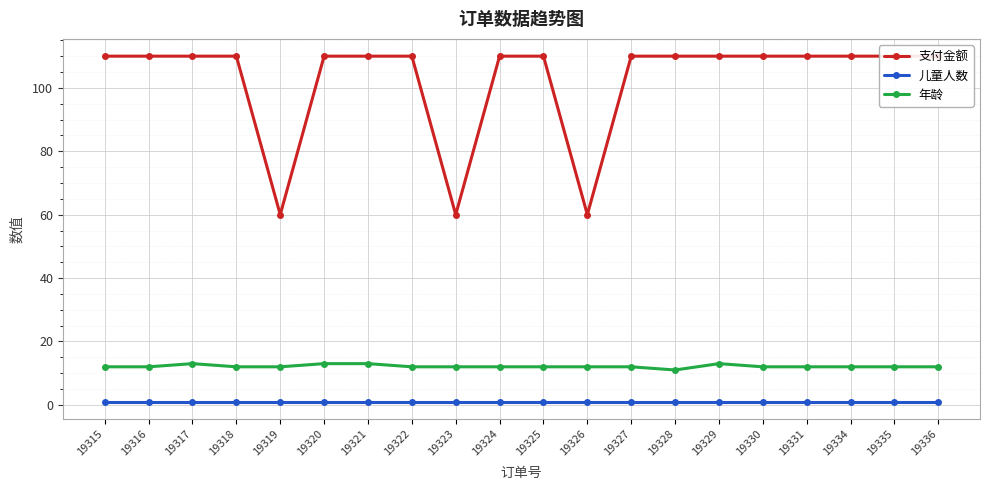

At which category is the sum across all series the highest?

19317